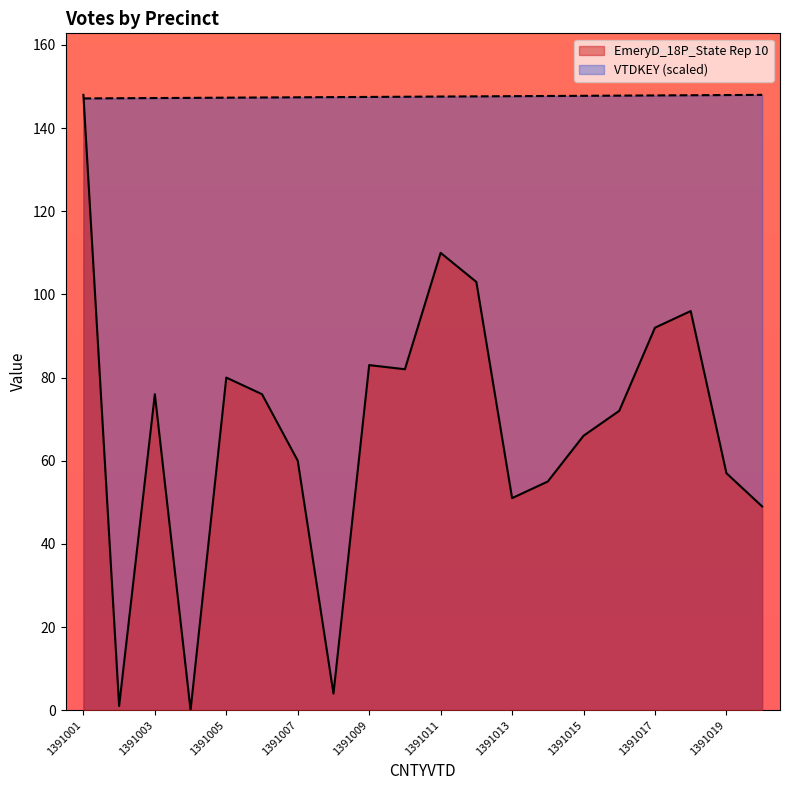

At 1391011, list the series in order from largest to smallest.

VTDKEY (scaled), EmeryD_18P_State Rep 10